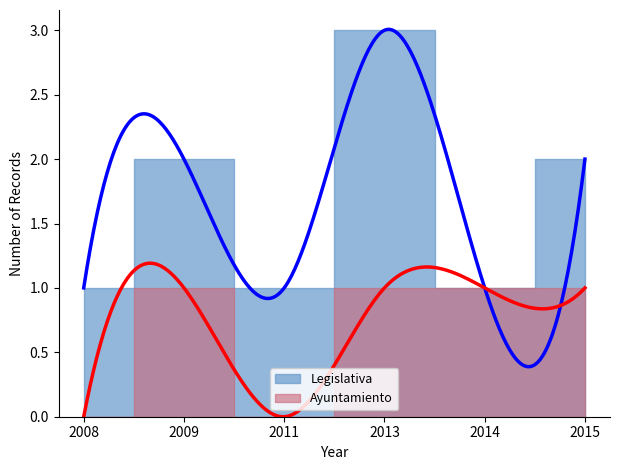

List the series in order of their peak value, lowest first.

Ayuntamiento, Legislativa